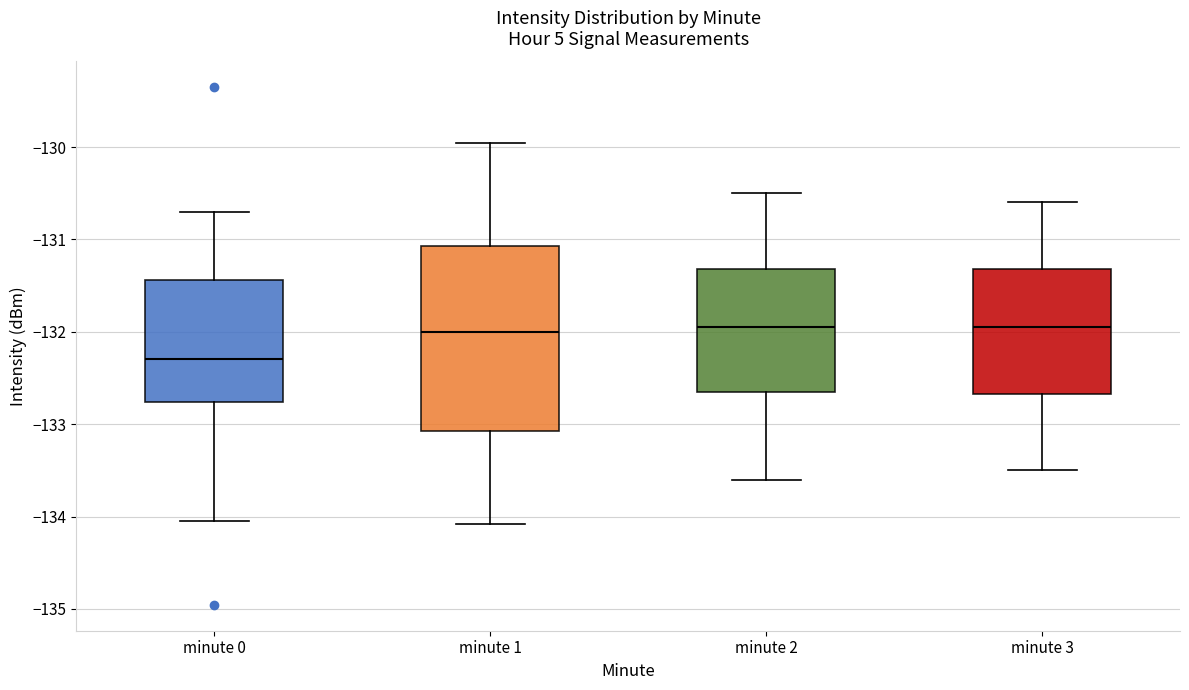

Reading left to right, transcribe this box plot: for each box, give where its median line is, the range the box spans, and where its two whiskers end, as read against the y-axis. The values are not printed on the chart, so give them approximately, as read against the axis.

minute 0: median -132.3, box -132.8 to -131.4, whiskers -134.1 to -130.7
minute 1: median -132.0, box -133.1 to -131.1, whiskers -134.1 to -130.0
minute 2: median -131.9, box -132.6 to -131.3, whiskers -133.6 to -130.5
minute 3: median -131.9, box -132.7 to -131.3, whiskers -133.5 to -130.6